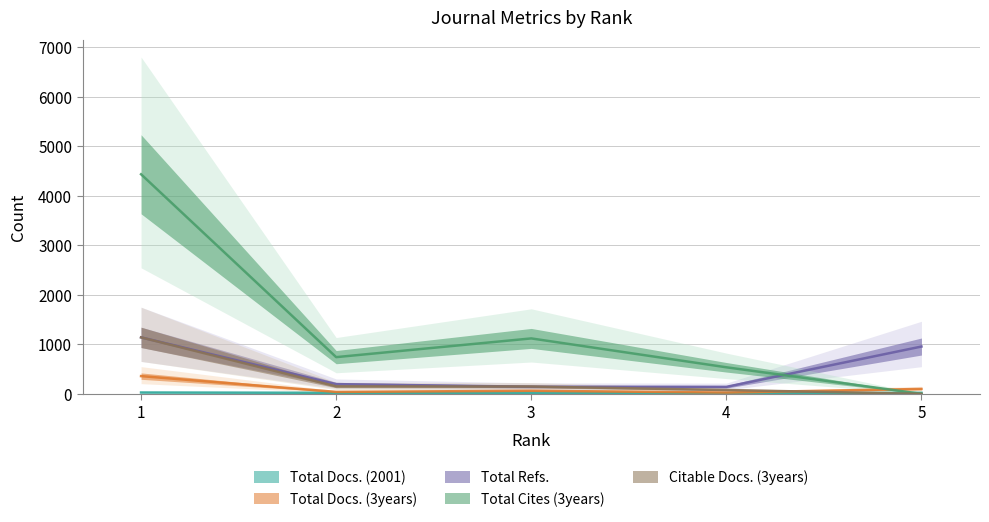

Does the chart have visible grid lines?

Yes